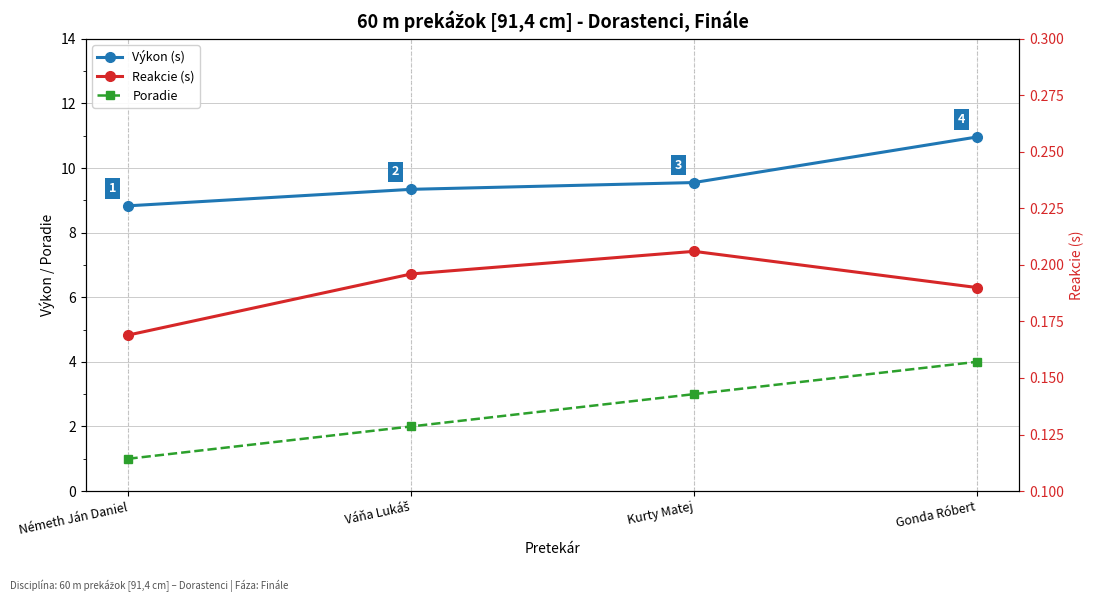

What position from the right is Váňa Lukáš?

3